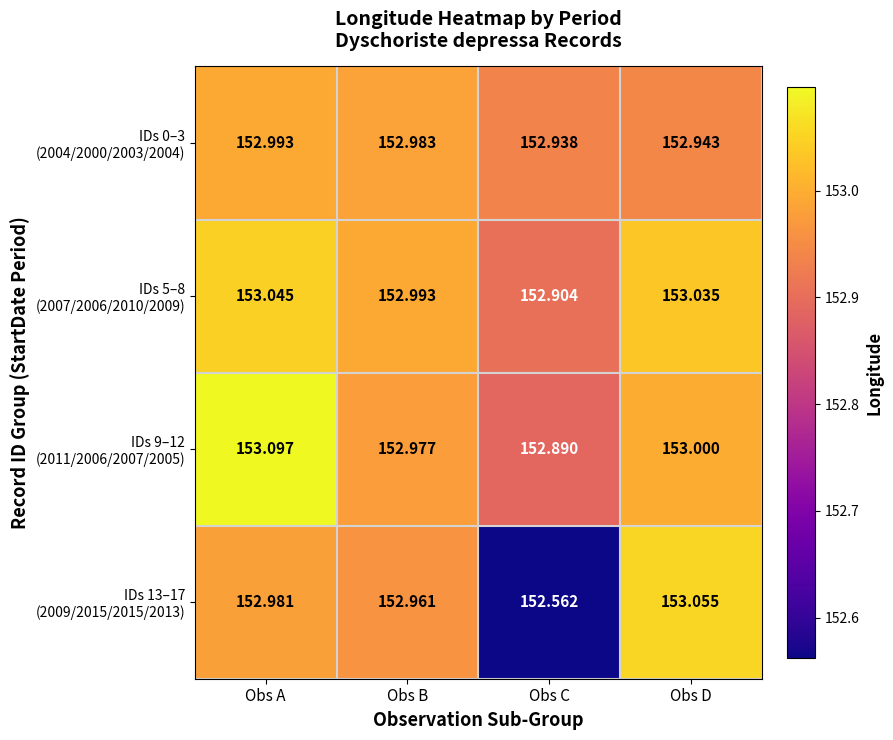

What is the total value across all series at Obs D?

612.0